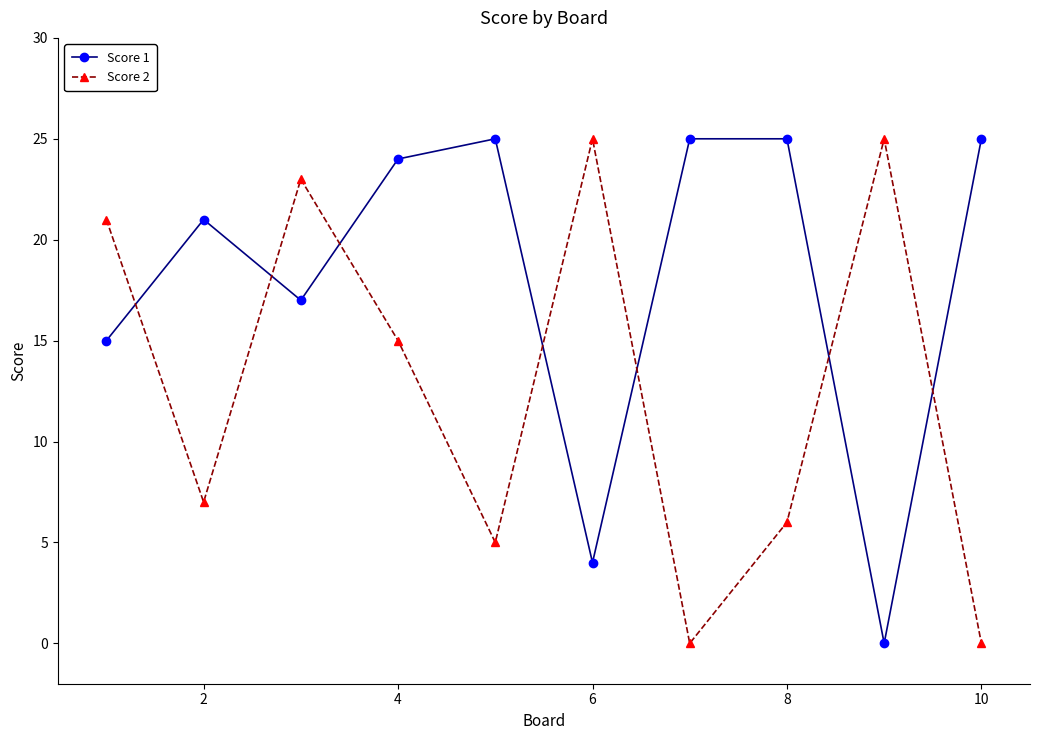

How many intersections are there between Score 1 and Score 2?

7